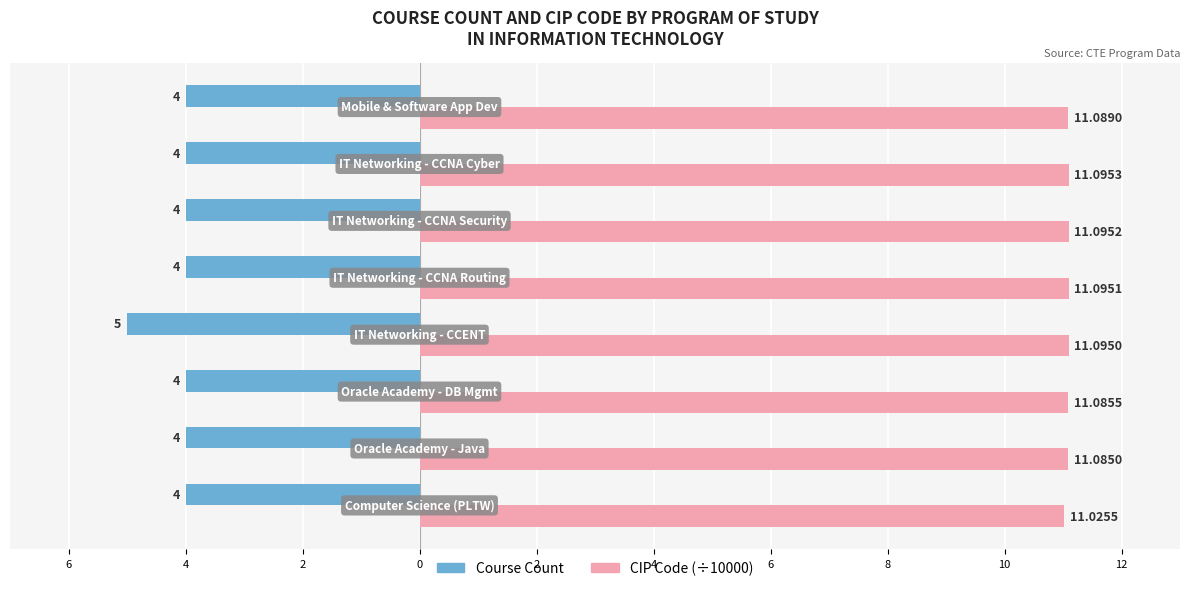

What are all the series names shown in the legend?

Course Count, CIP Code (÷10000)